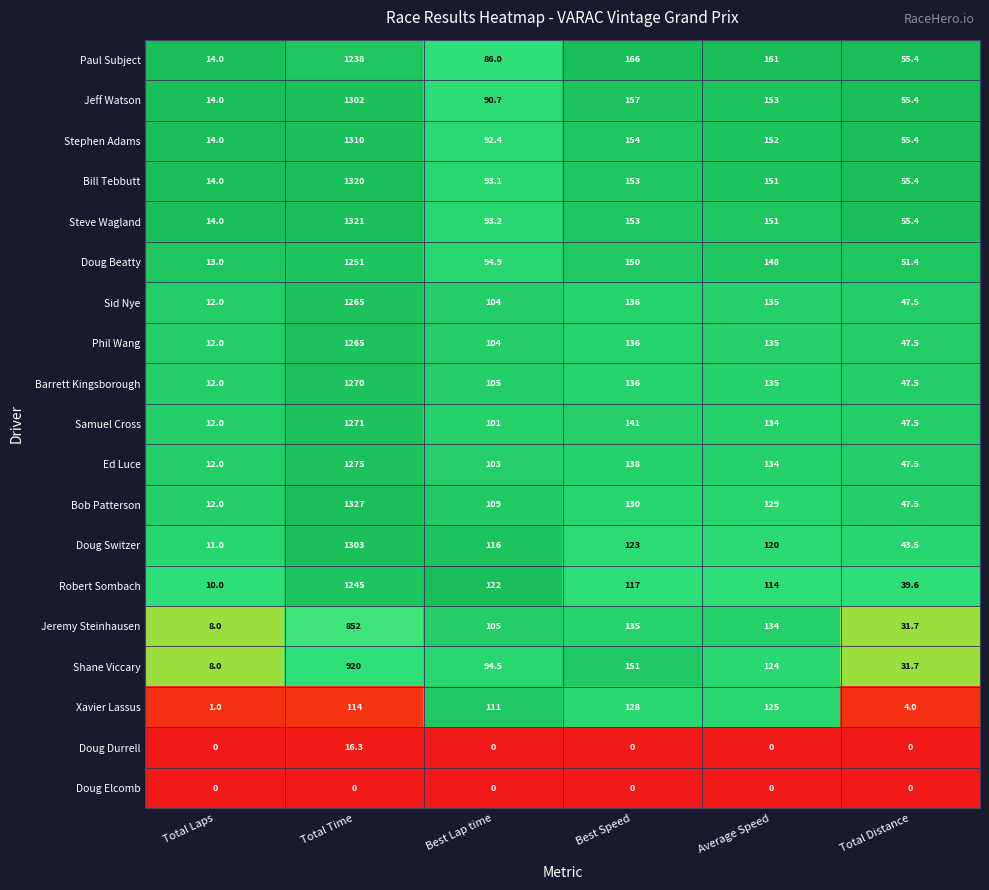

What is the difference between the maximum and minimum values in the Stephen Adams series?

1296.0